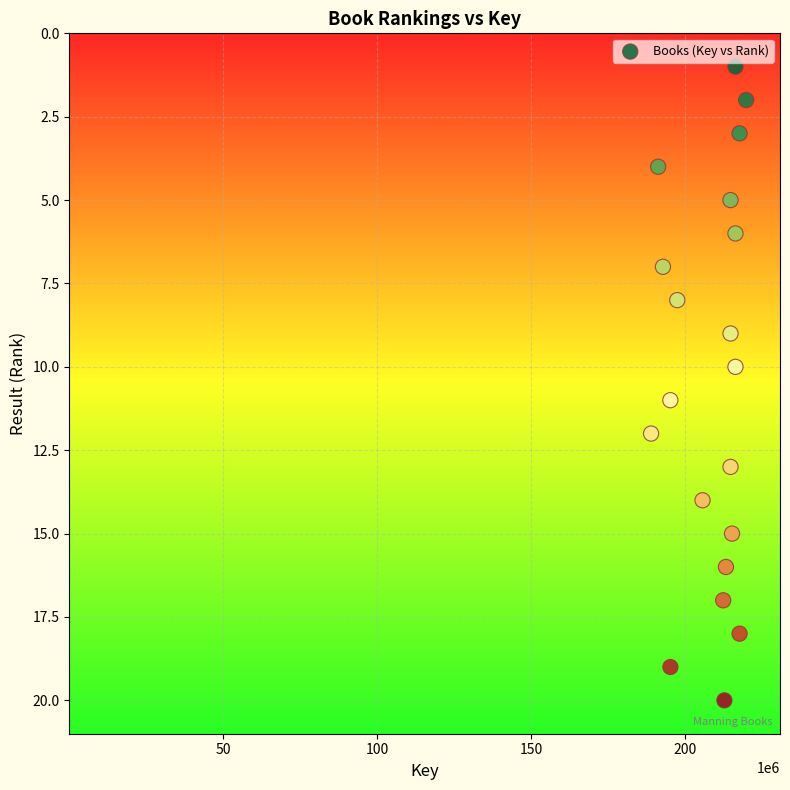

What is the range of X values (max minus min)?

30902285